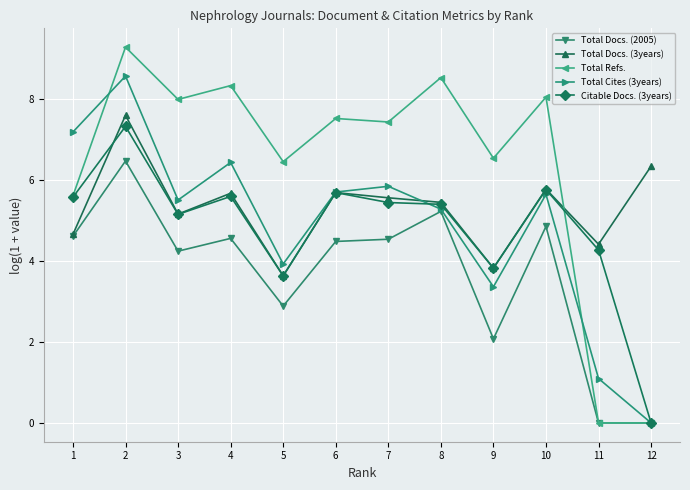

At which label does Citable Docs. (3years) first exceed 5?

1